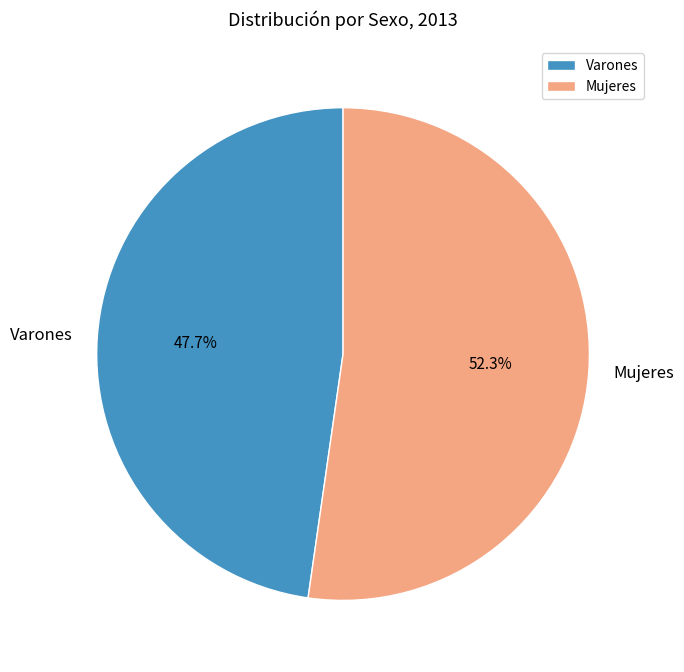

Does Varones represent more than half of the total?

No